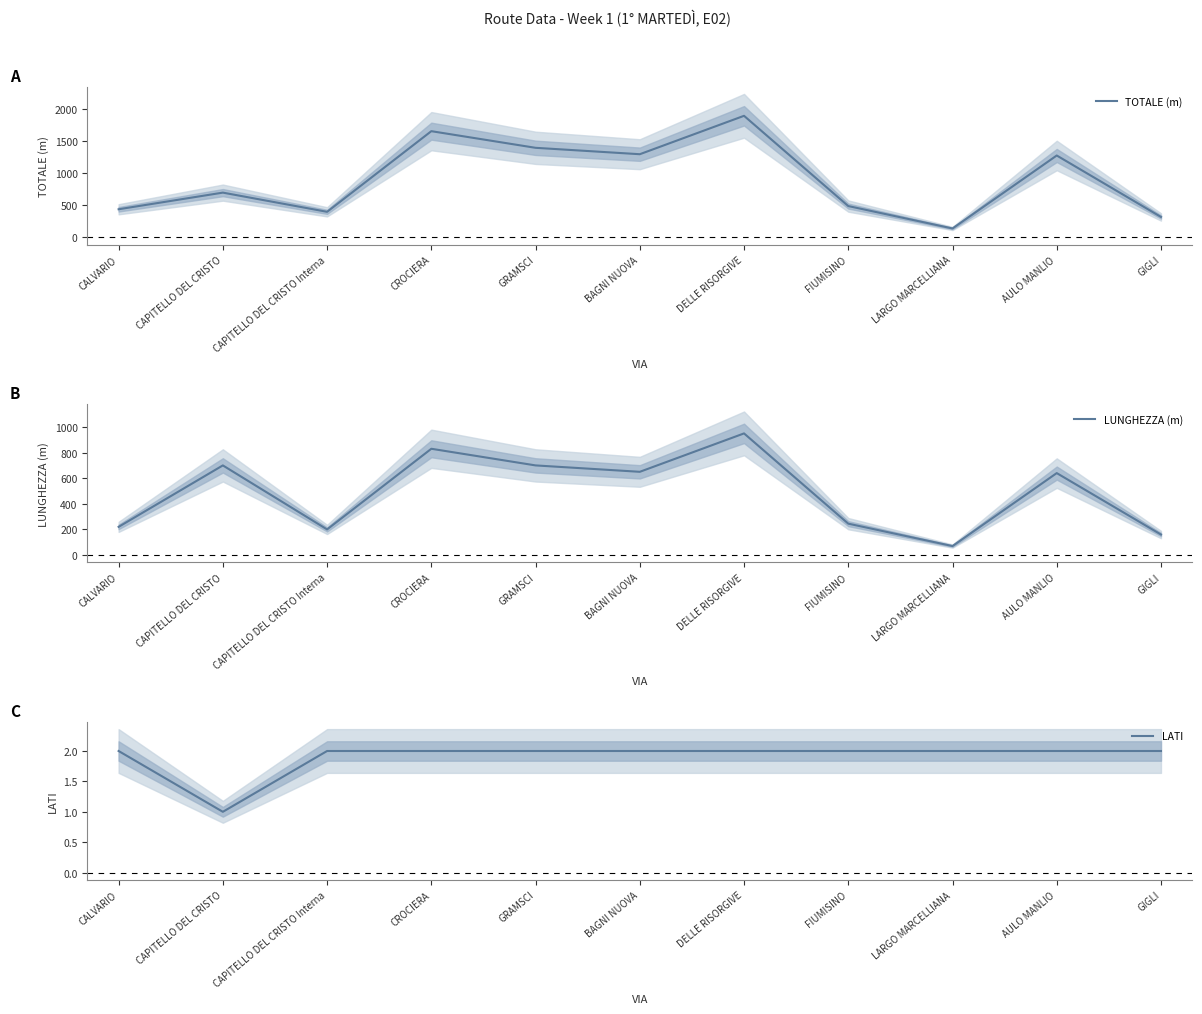

At which category is the sum across all series the highest?

DELLE RISORGIVE